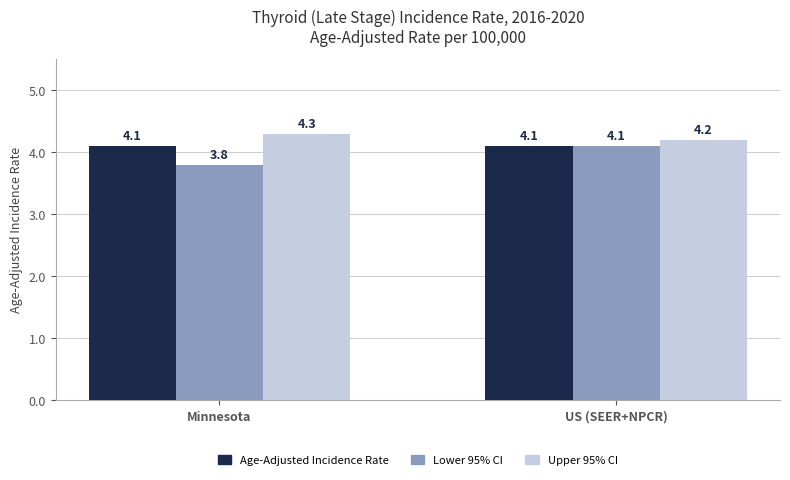

Which series changed the most between Minnesota and US (SEER+NPCR)?

Lower 95% CI